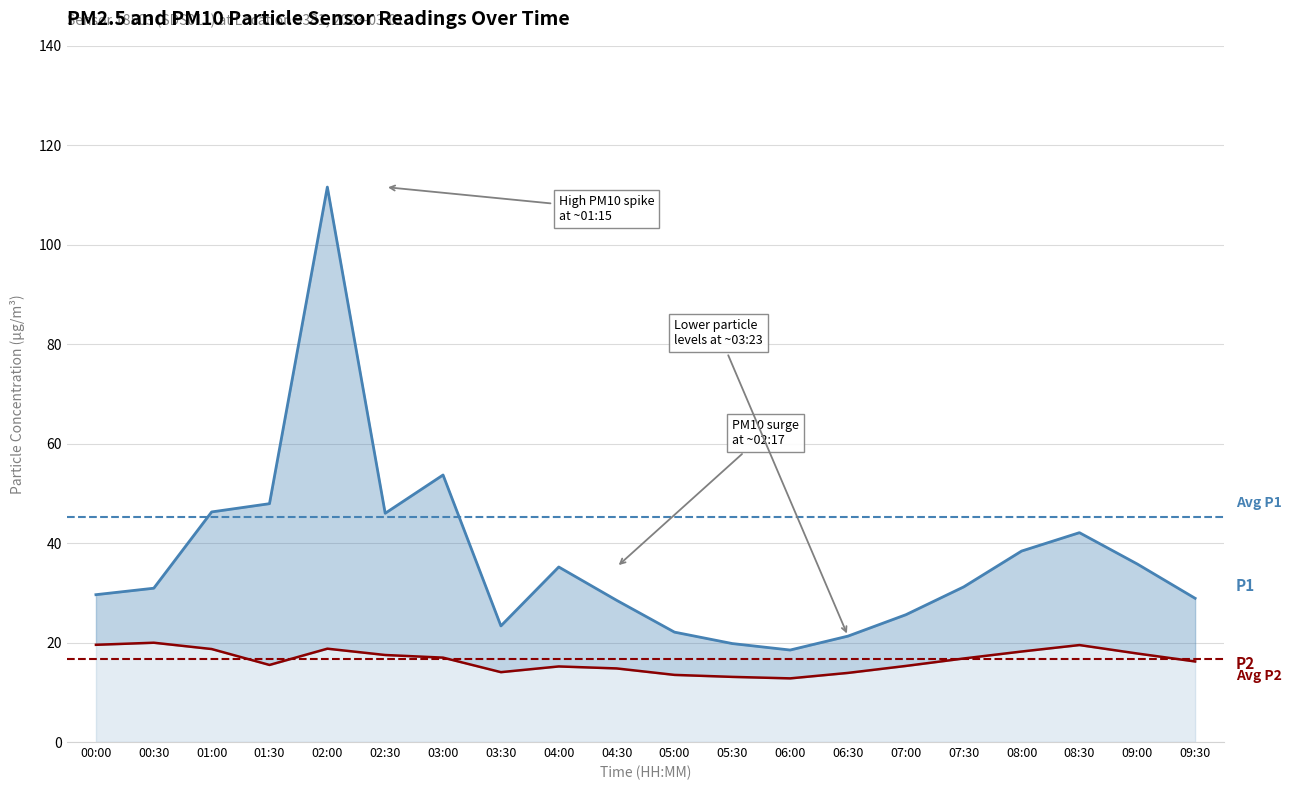

What is the label of the 19th point from the left?

09:00